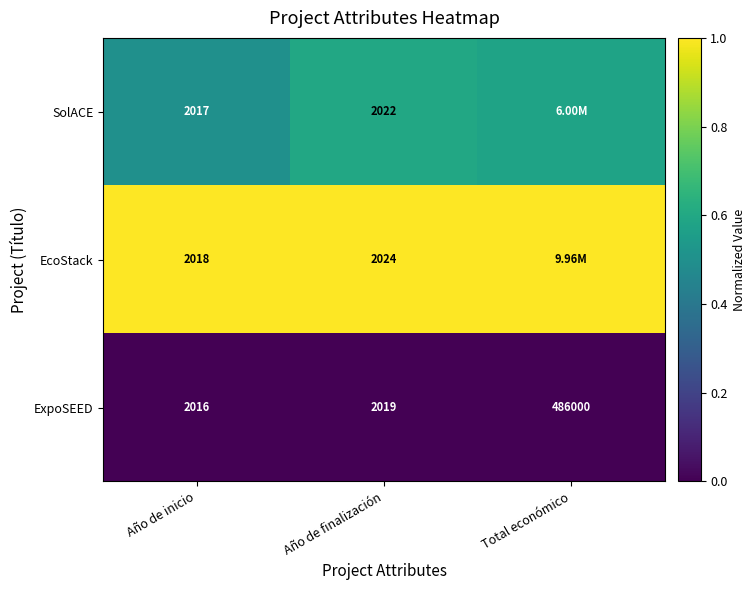

Rank the series at Año de finalización from highest to lowest value.

EcoStack, SolACE, ExpoSEED